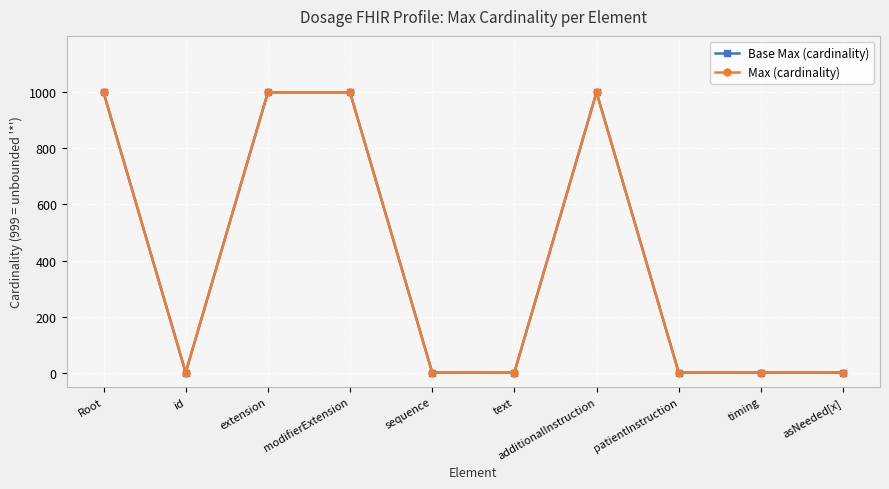

The value of Max (cardinality) at extension is 1696. True or false?

False